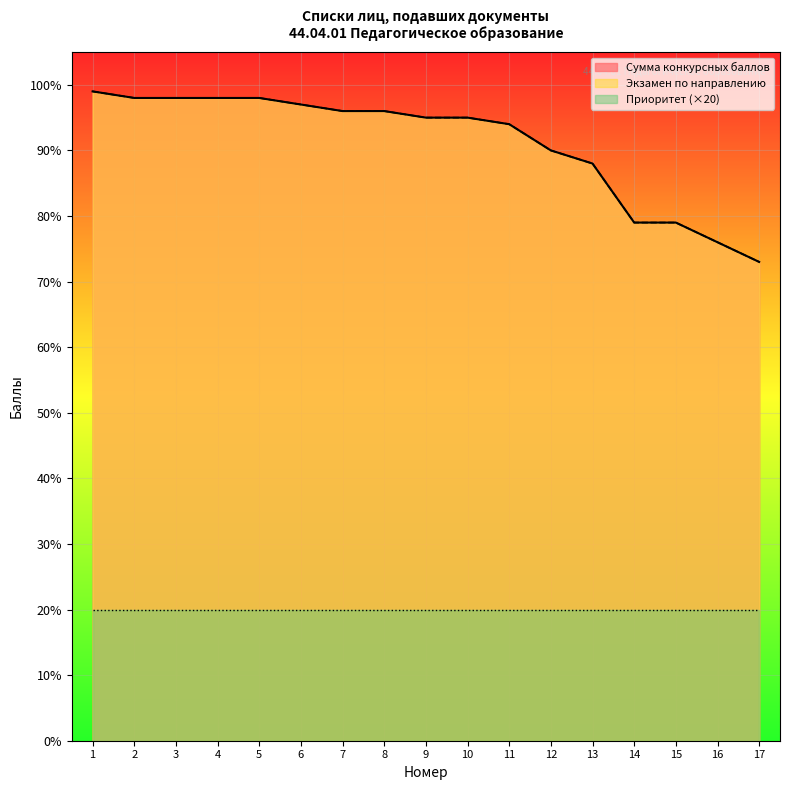

Rank the categories by Сумма конкурсных баллов value from lowest to highest.

17, 16, 14, 15, 13, 12, 11, 9, 10, 7, 8, 6, 2, 3, 4, 5, 1